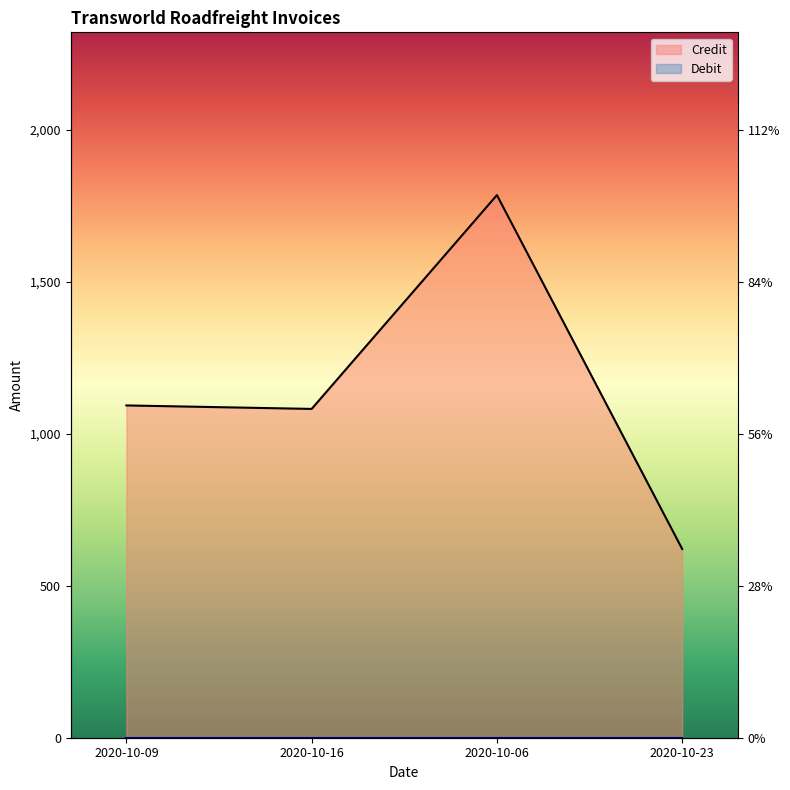

What is the value of the 4th point from the left?

620.9